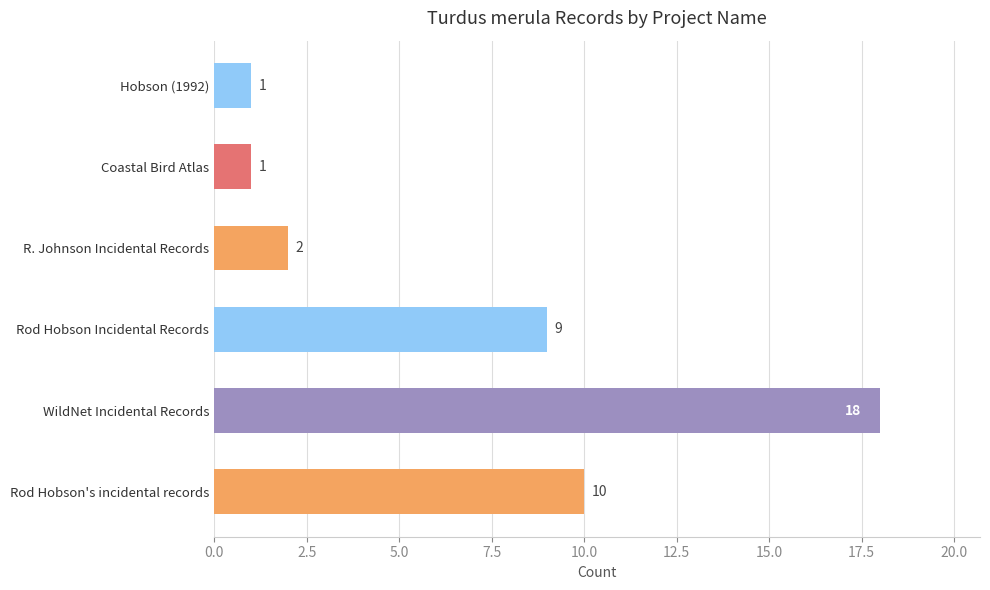

Which has a higher value, WildNet Incidental Records or Rod Hobson's incidental records?

WildNet Incidental Records